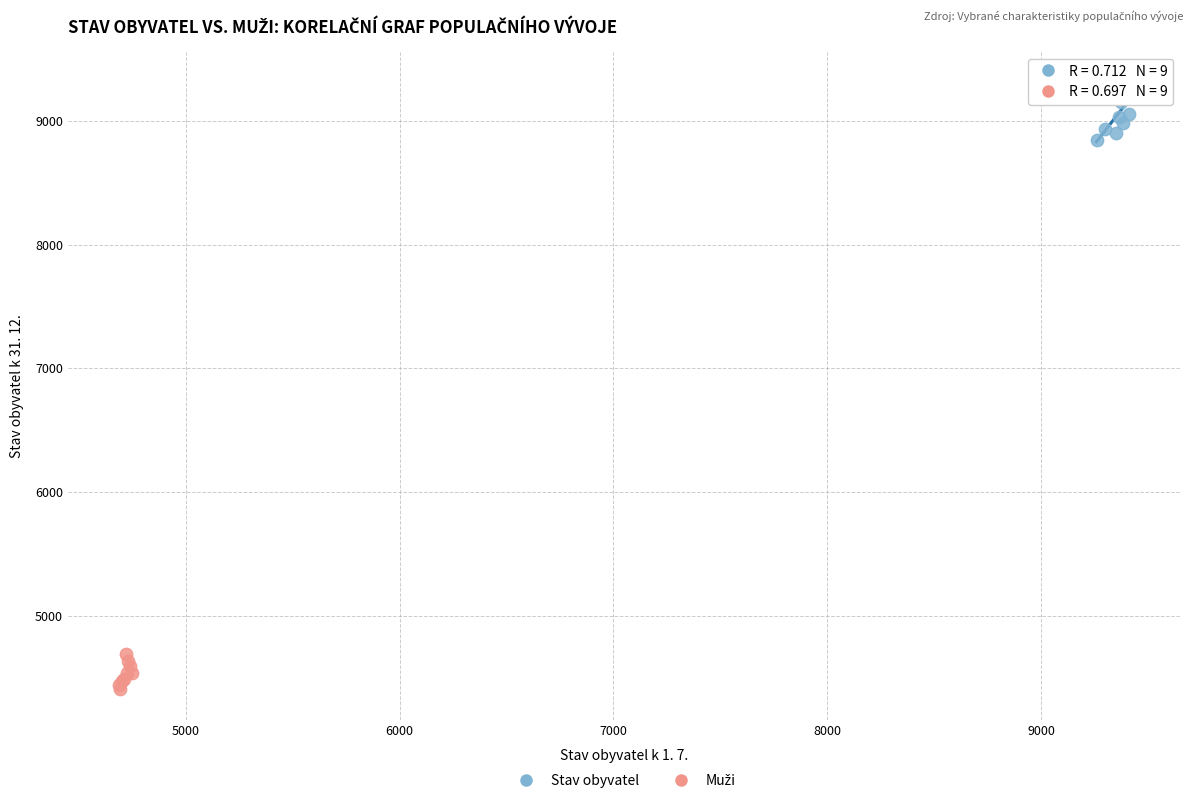

Which series reaches the maximum Y coordinate?

Stav obyvatel